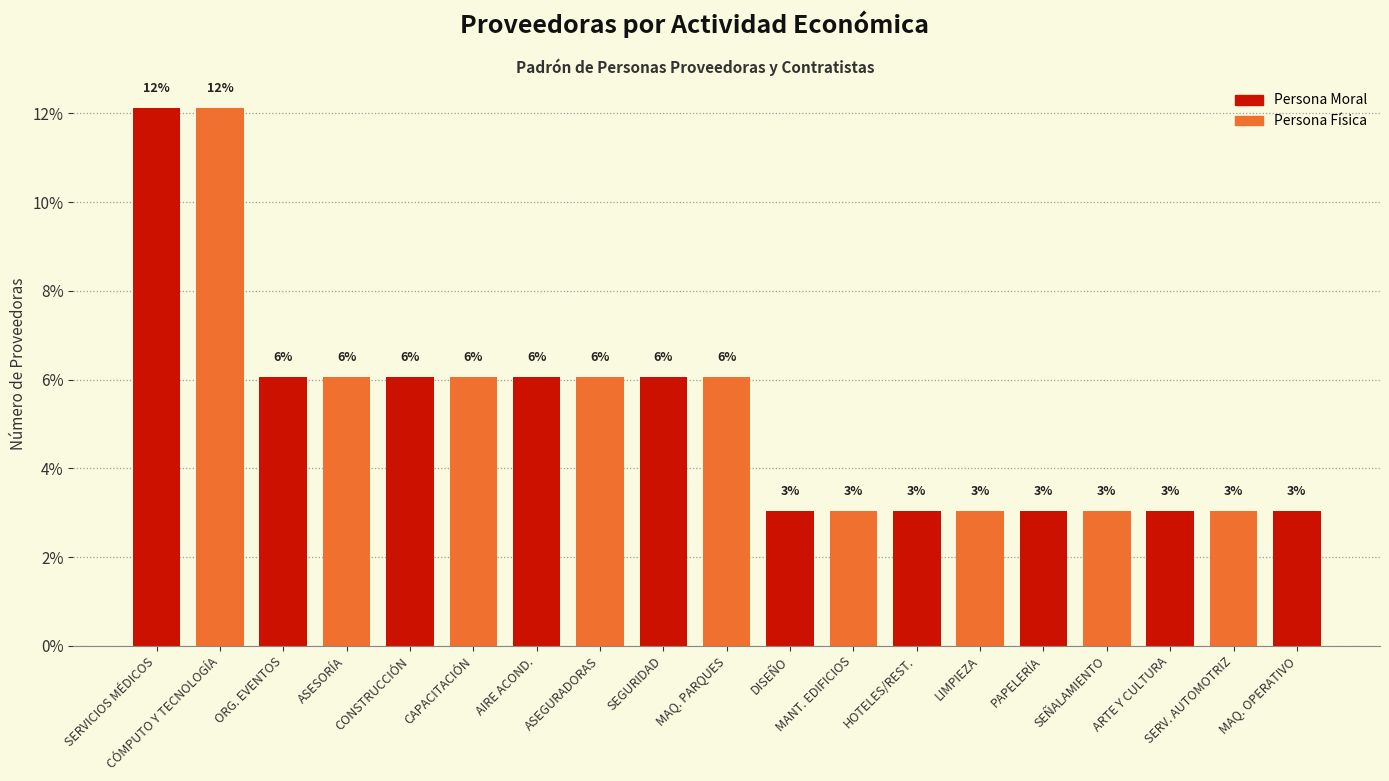

Reading left to right, list all the values displayed in this chart.

SERVICIOS MÉDICOS=0.1	CÓMPUTO Y TECNOLOGÍA=0.1	ORG. EVENTOS=0.1	ASESORÍA=0.1	CONSTRUCCIÓN=0.1	CAPACITACIÓN=0.1	AIRE ACOND.=0.1	ASEGURADORAS=0.1	SEGURIDAD=0.1	MAQ. PARQUES=0.1	DISEÑO=0.0	MANT. EDIFICIOS=0.0	HOTELES/REST.=0.0	LIMPIEZA=0.0	PAPELERÍA=0.0	SEÑALAMIENTO=0.0	ARTE Y CULTURA=0.0	SERV. AUTOMOTRIZ=0.0	MAQ. OPERATIVO=0.0